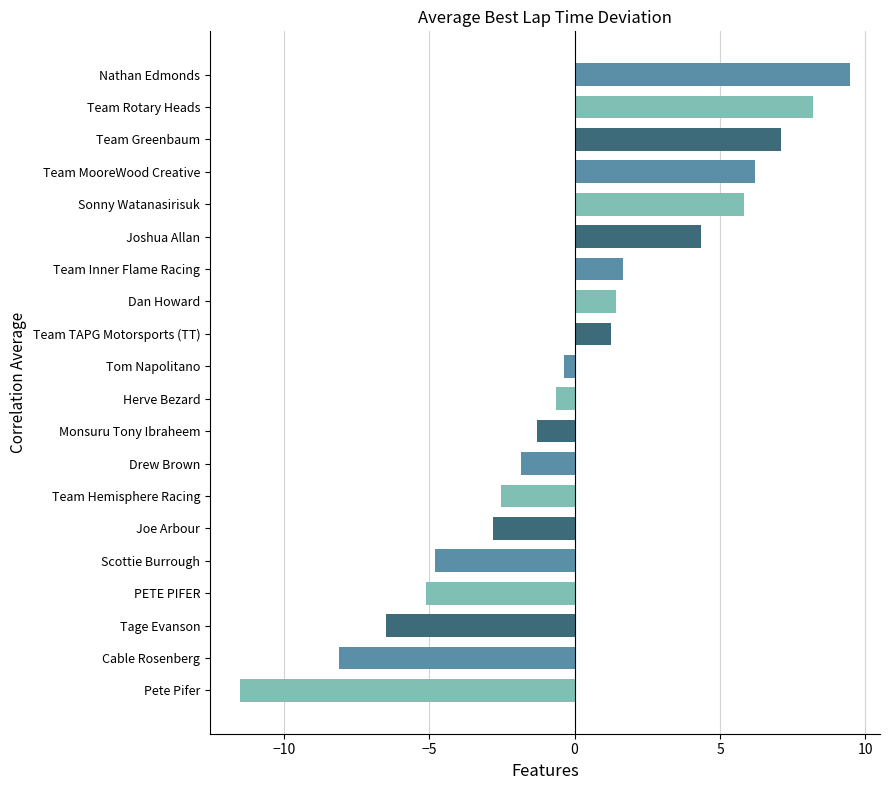

How many data points does each series have?

20